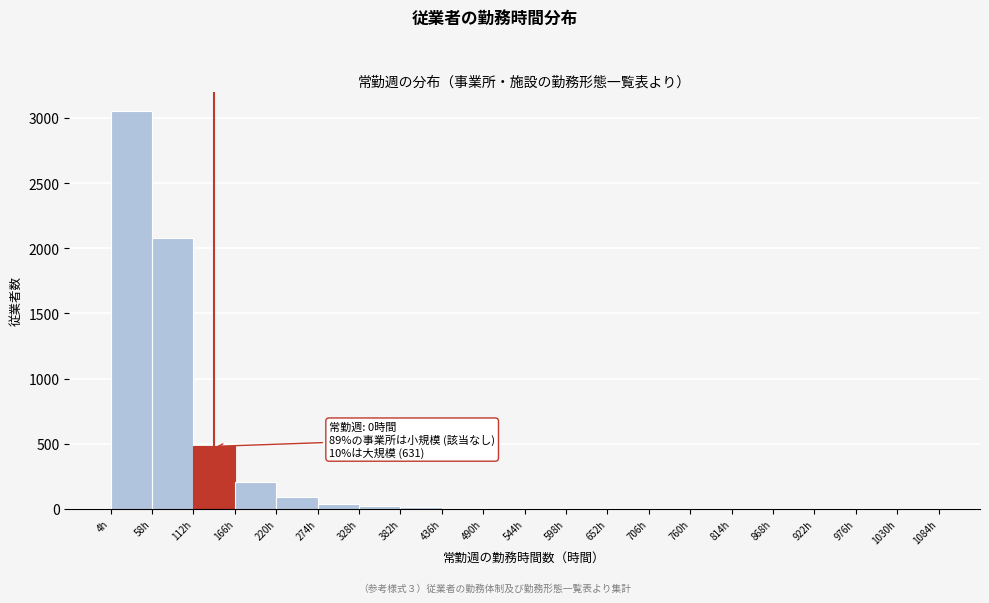

Which range on the x-axis has the tallest bar?

4 to 58